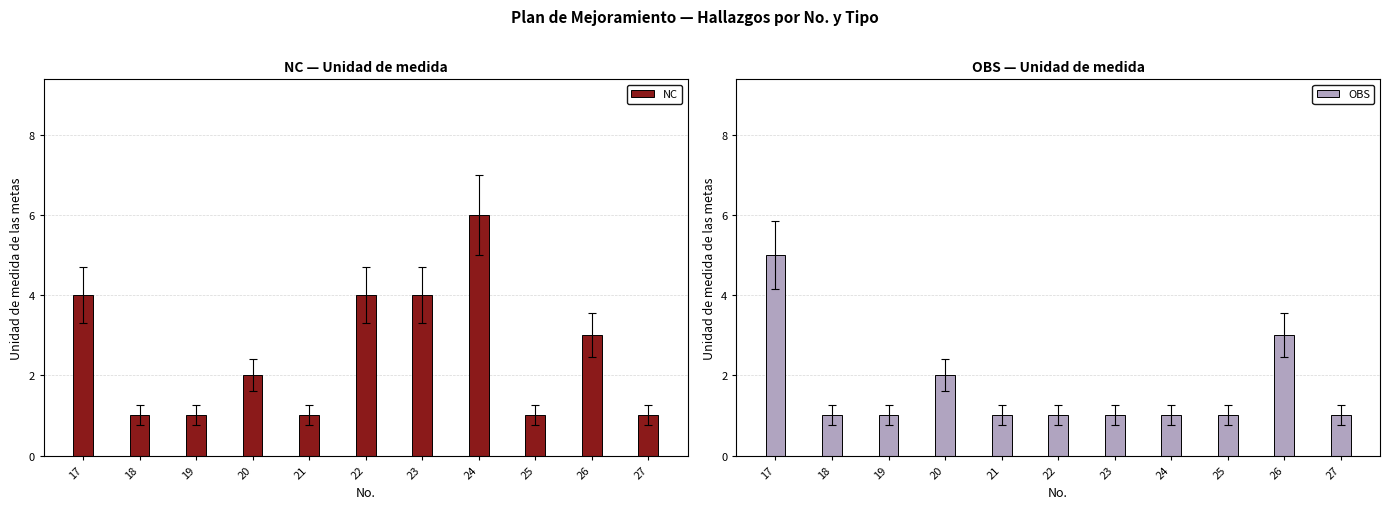

Does the chart contain any negative values?

No